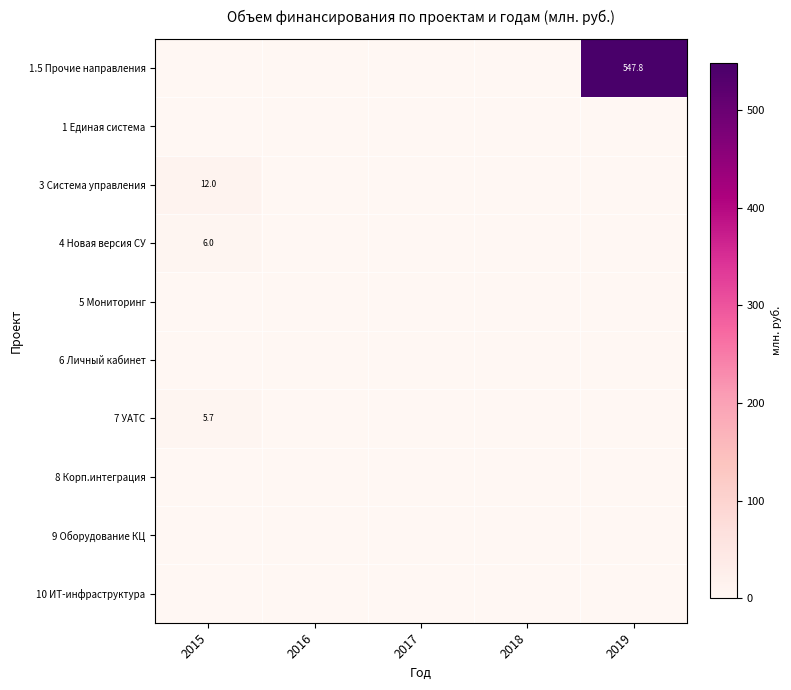

The 6 Личный кабинет series shows 0.0 at 2017. True or false?

True